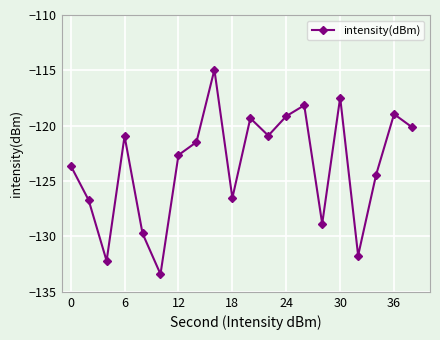

What is the average value?

-123.6